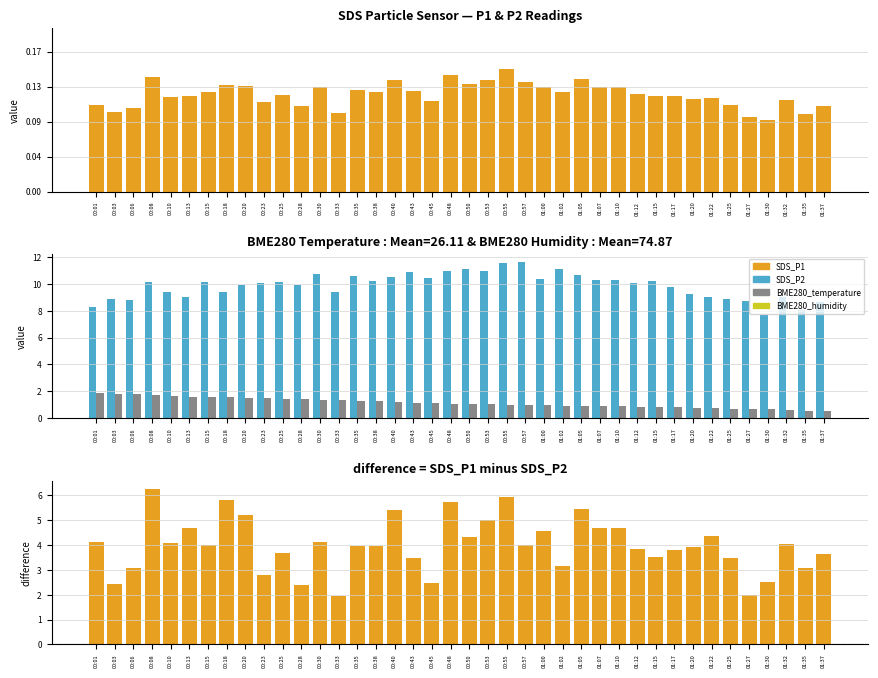

Does the chart contain any negative values?

No